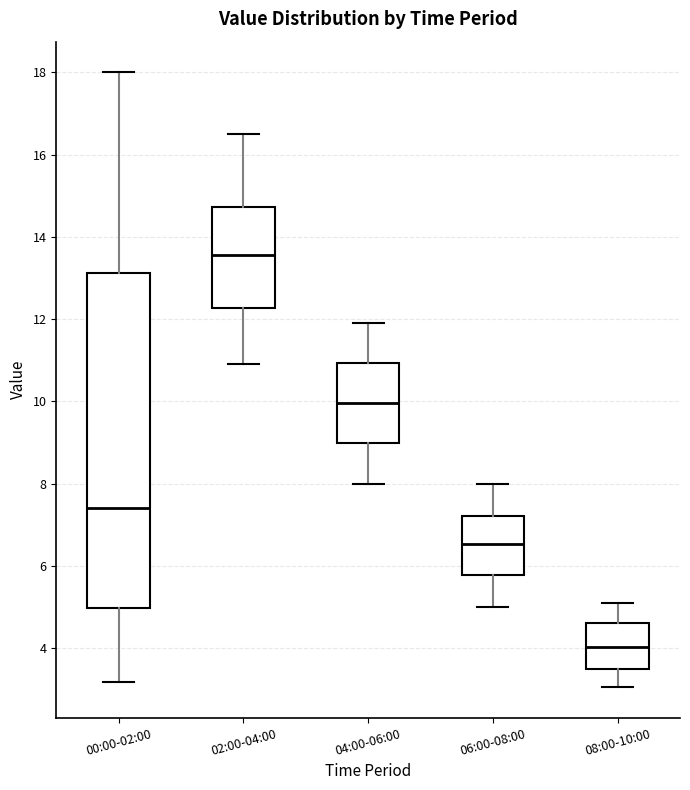

Where is the lower edge of the box for 00:00-02:00 on the y-axis? The values are not printed on the chart, so give them approximately, as read against the axis.

5.0